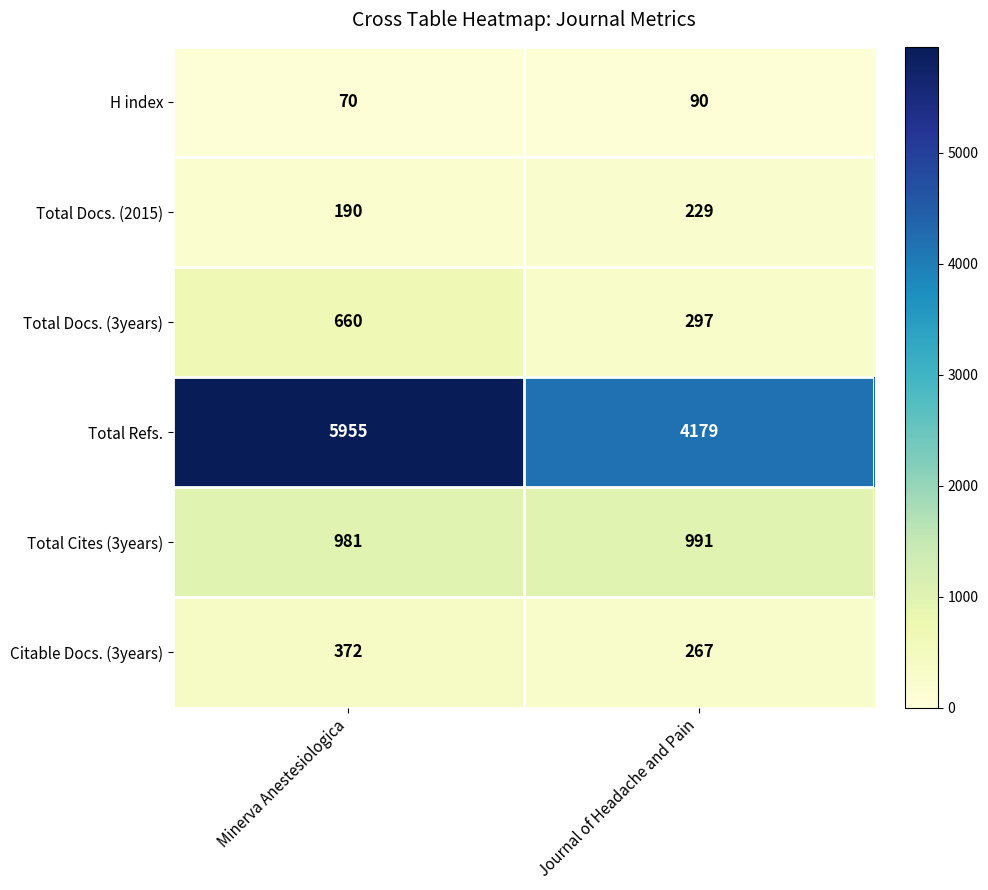

The value of H index at Minerva Anestesiologica is 16. True or false?

False